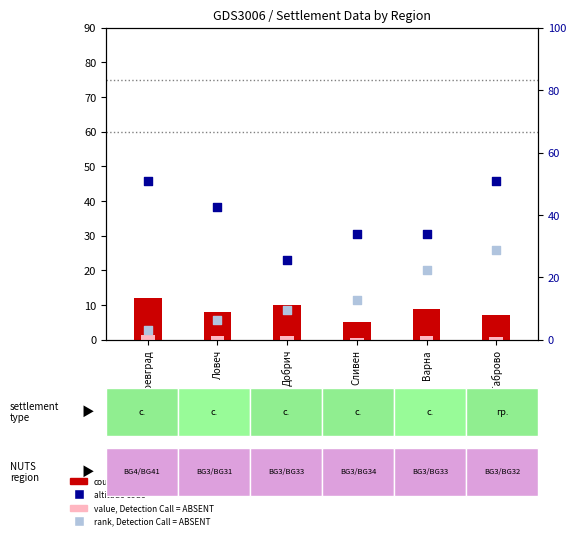

What is the total value across all series at Благоевград?

67.6